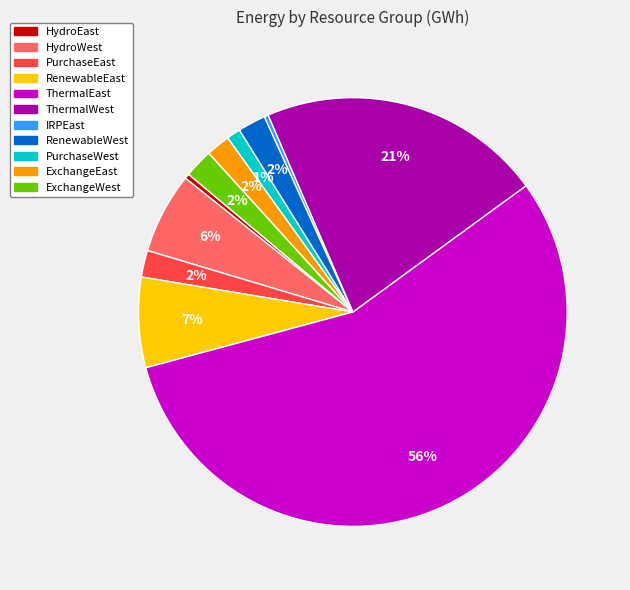

To the nearest percent, what is the average slice percentage?

9%